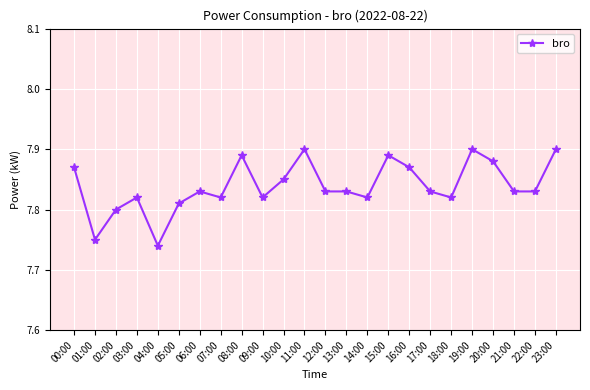

True or false: the data shows 5.0 at 16:00.

False